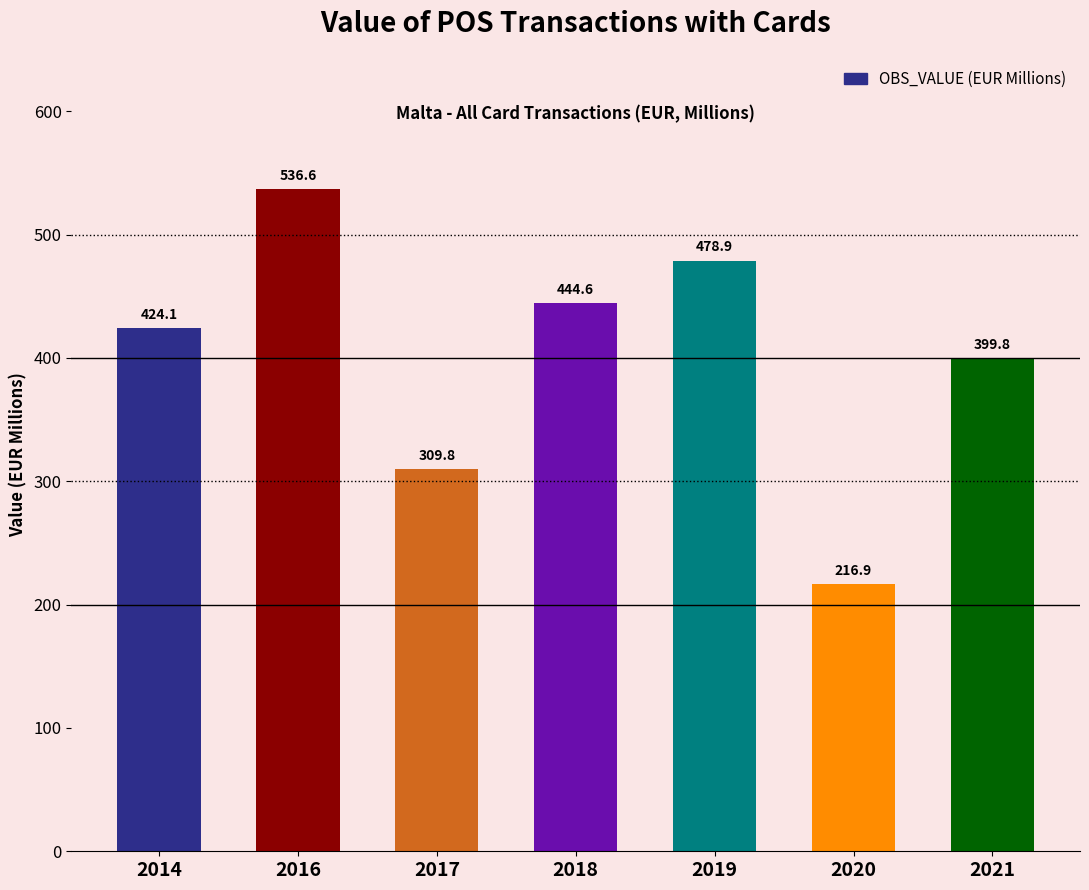

The chart shows a value of 478.9 at 2019. True or false?

True